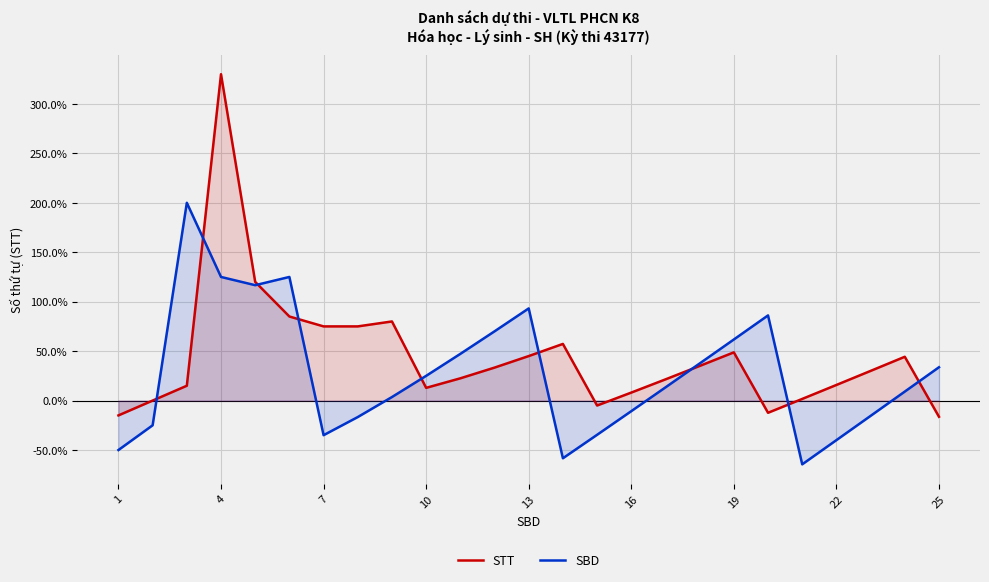

How many data points does each series have?

25